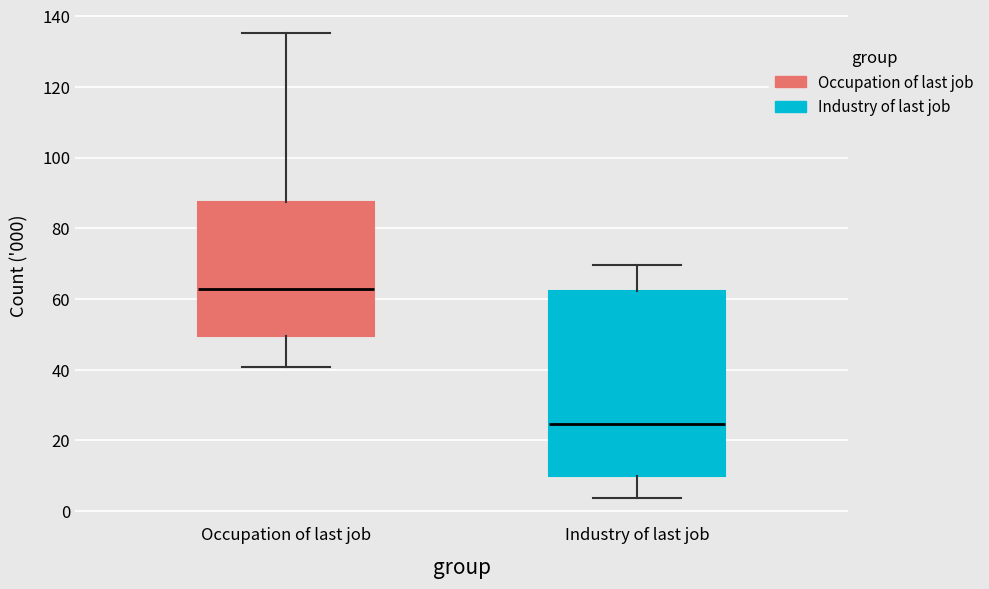

Reading left to right, read every box against the y-axis: the position of its median line, the range the box covers, and the ends of its whiskers. The values are not printed on the chart, so give them approximately, as read against the axis.

Occupation of last job: median 62, box 50 to 88, whiskers 40 to 136
Industry of last job: median 24, box 10 to 62, whiskers 4 to 70